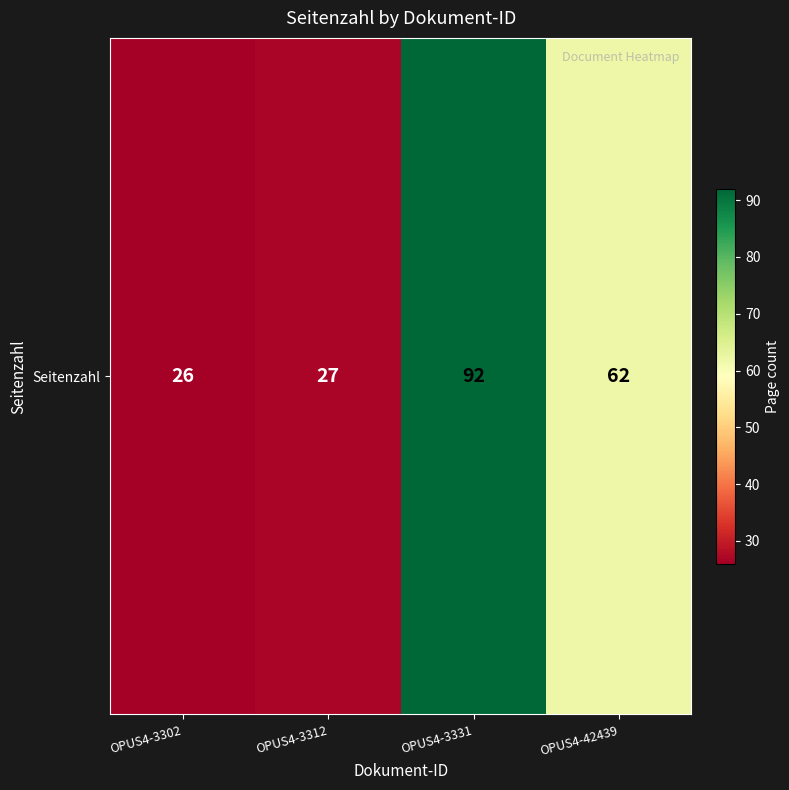

What is the minimum value shown in the chart?

26